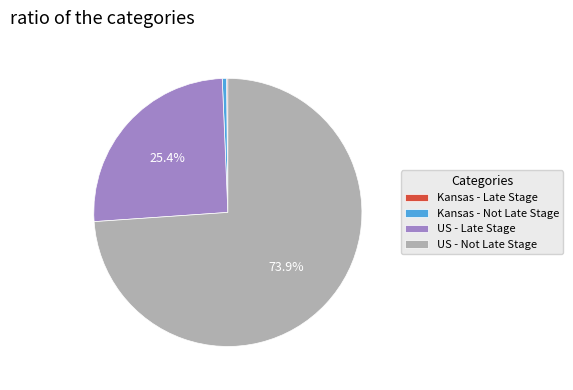

Which slice is the largest?

US - Not Late Stage